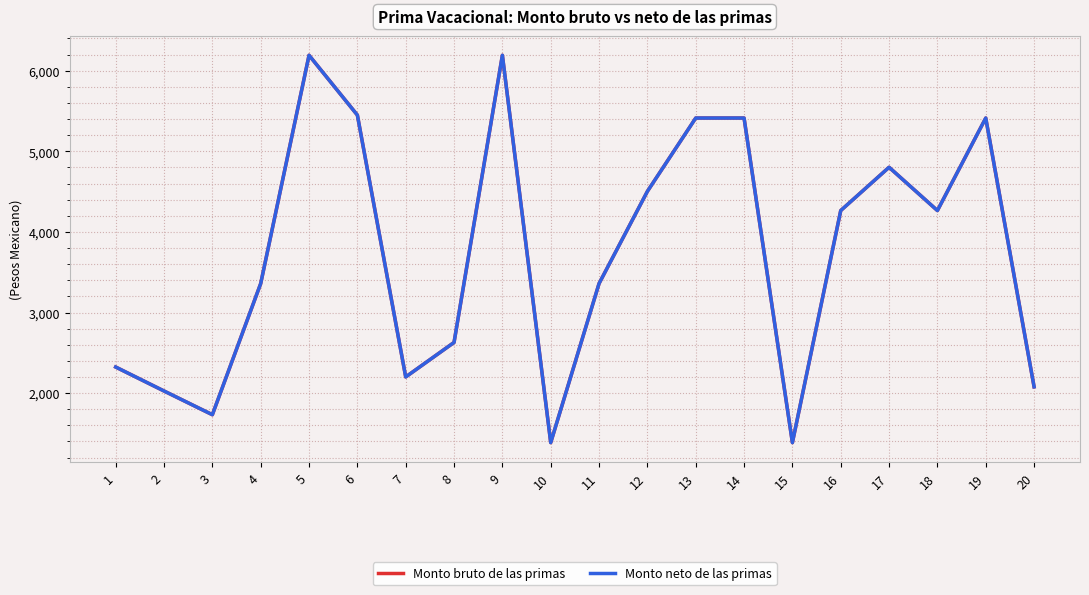

Which series has the widest spread of values?

Monto bruto de las primas